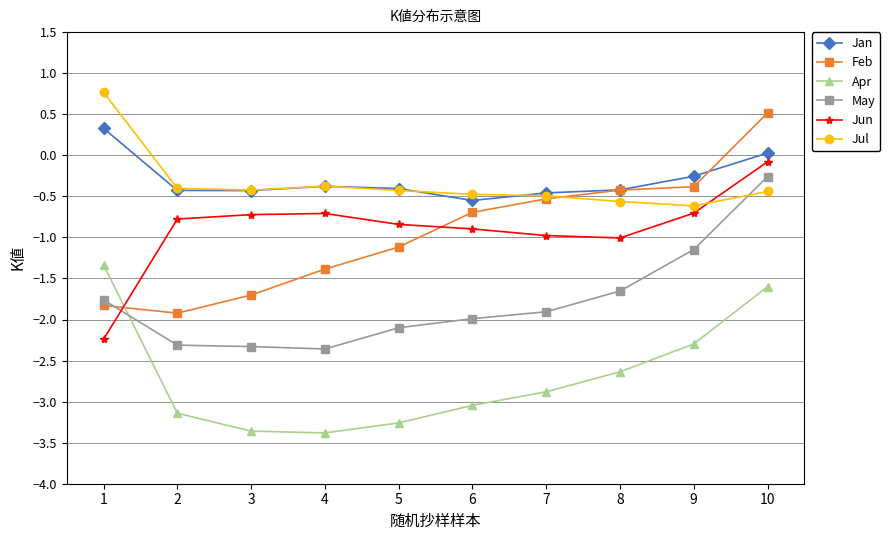

What is the total value across all series at 8?

-6.7